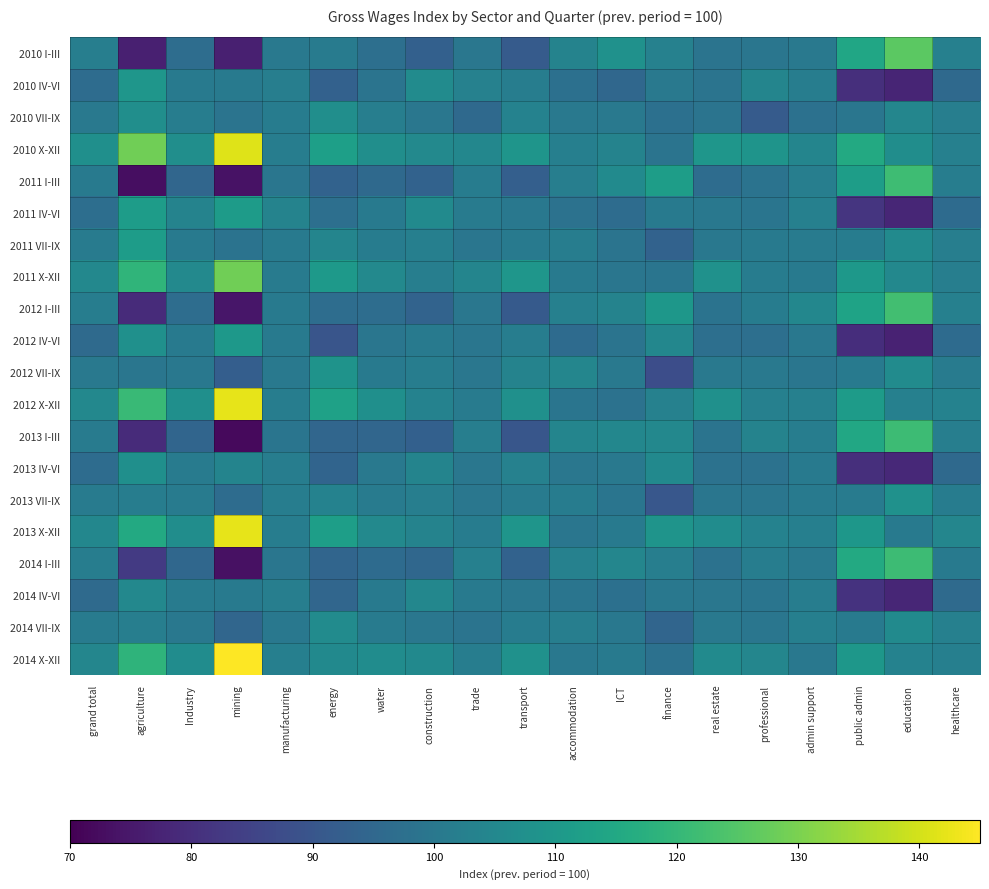

Between water and education, which is larger?

education